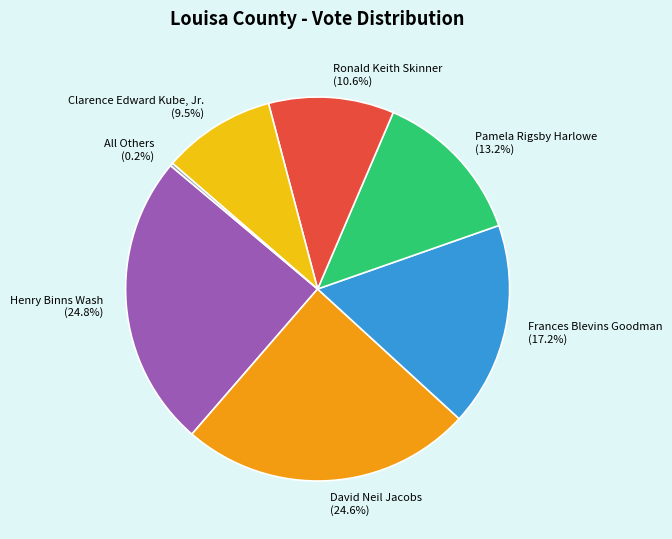

To the nearest percent, what is the combined percentage of Ronald Keith Skinner and Clarence Edward Kube, Jr.?

20%